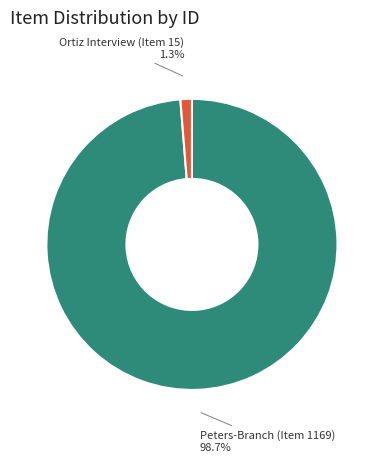

To the nearest percent, what percentage of the pie is Ortiz Interview (Item 15)?

1%